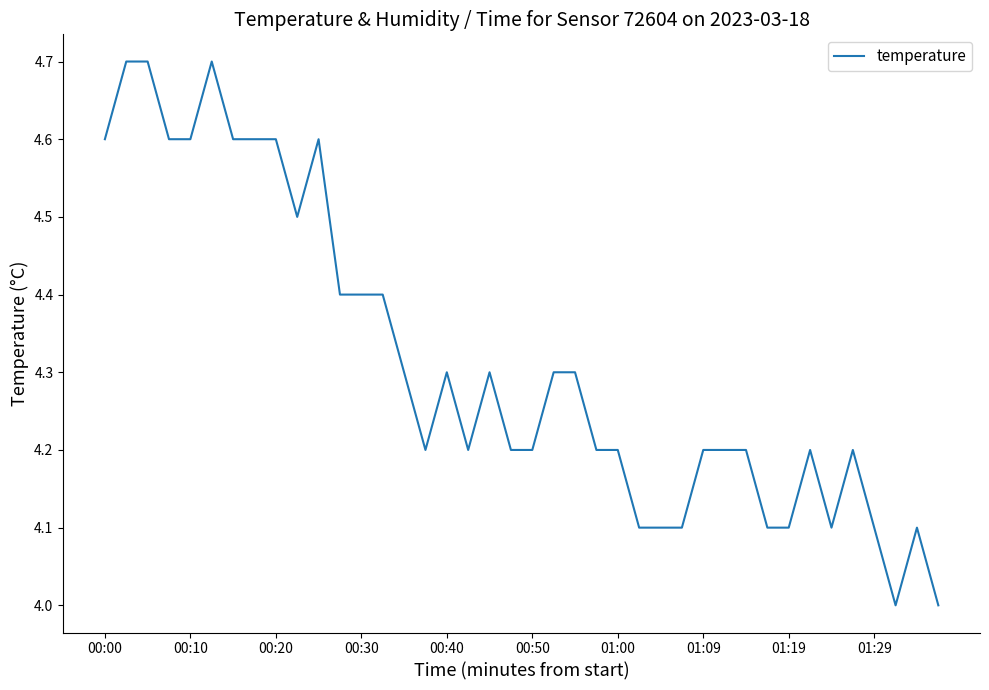

Count the number of categories in the chart.

40